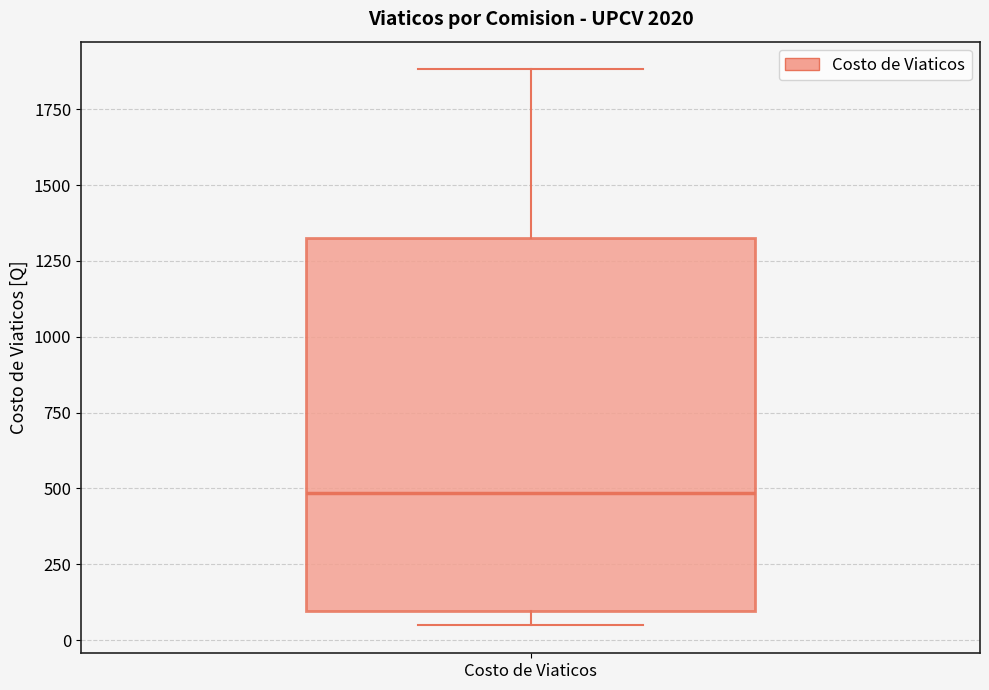

Read this box plot against the y-axis: the position of the median line, the range covered by the box, and the ends of both whiskers. The values are not printed on the chart, so give them approximately, as read against the axis.

median 500, box 100 to 1350, whiskers 50 to 1900